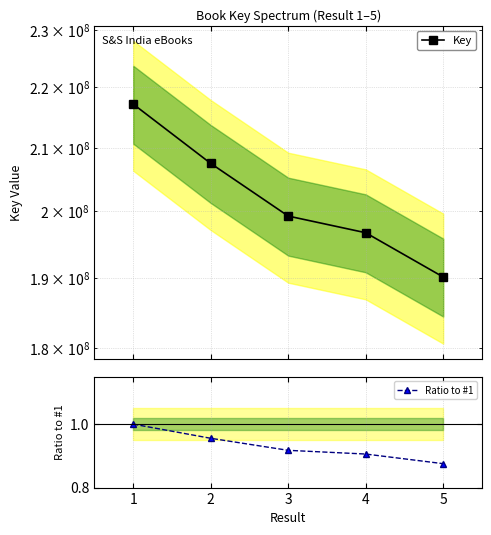

True or false: Key has a value of 199250482.0 at 3.

True